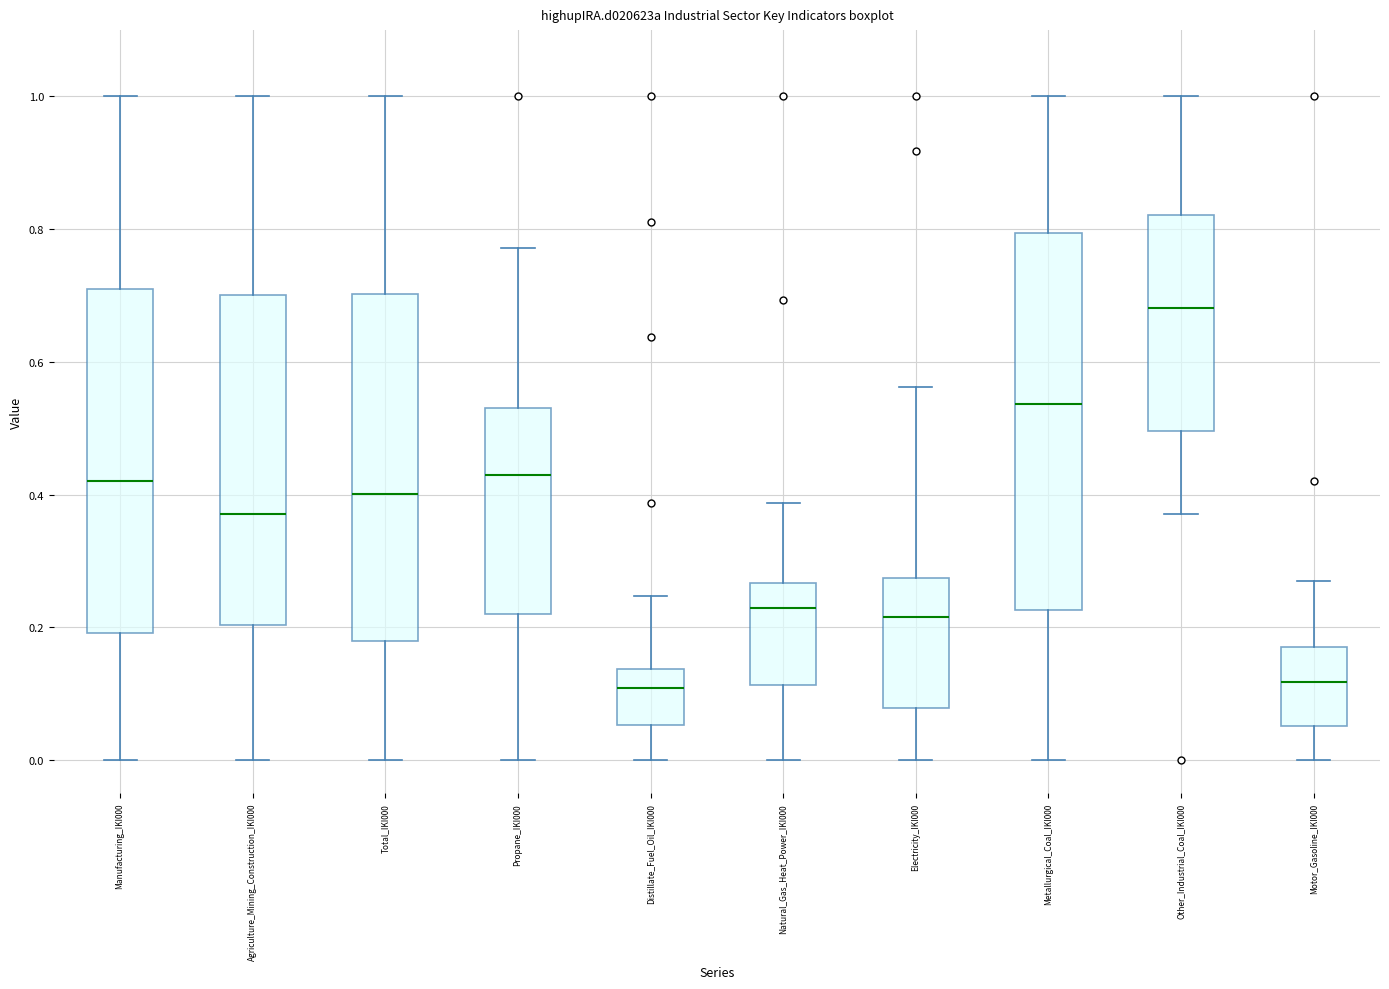

Which box is the tallest, from its lower edge to its upper edge?

Metallurgical_Coal_IKI000